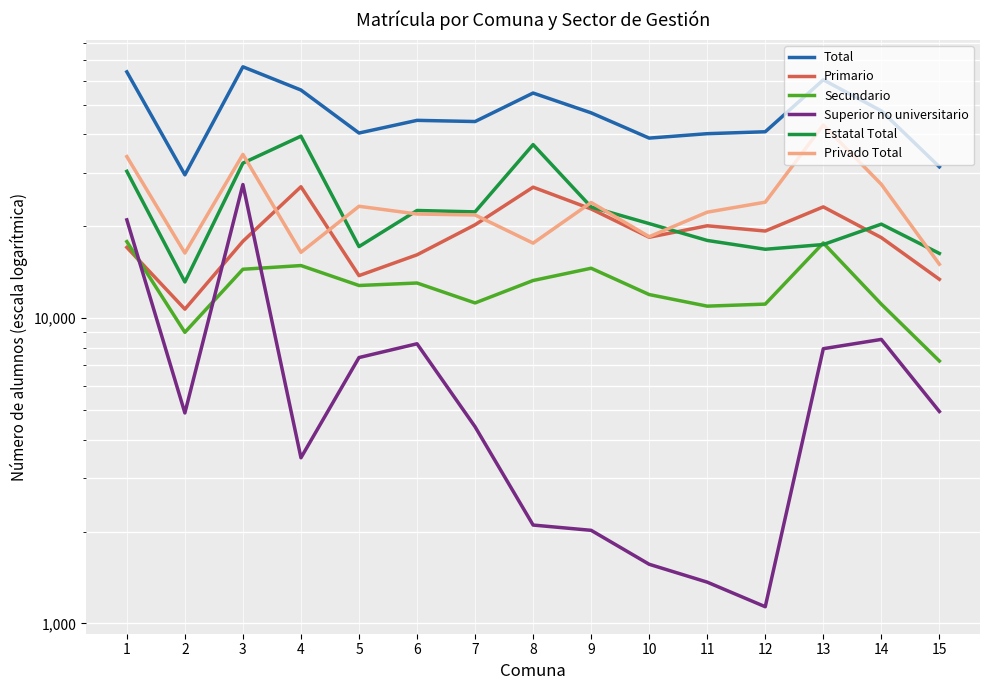

Which series has the largest total across all categories?

Total